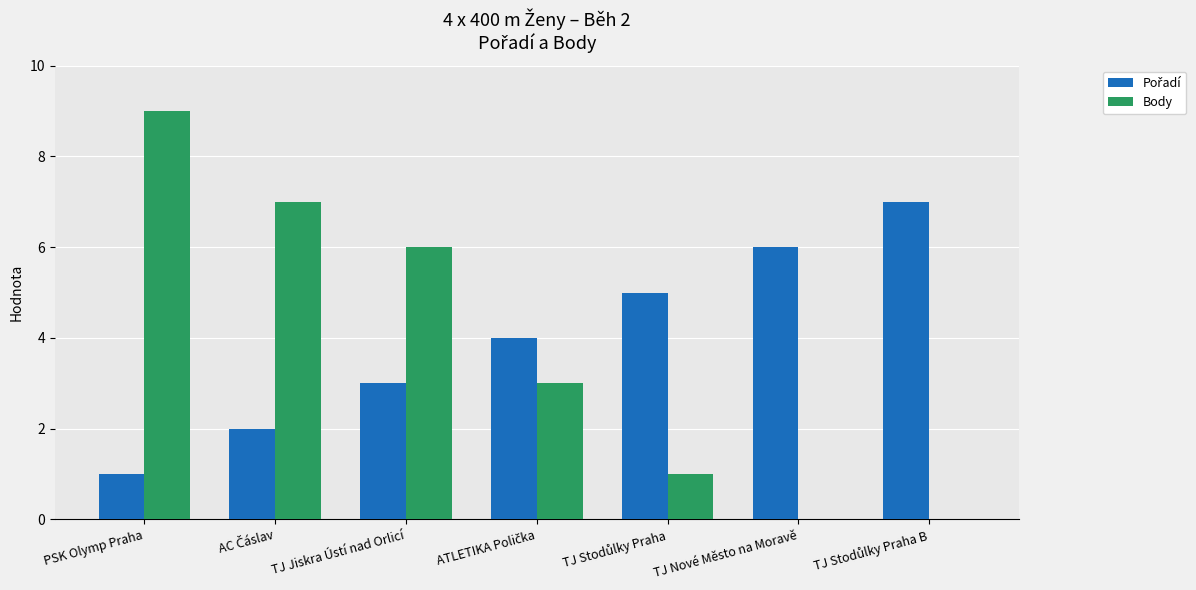

What is the average value of the Body series?

4